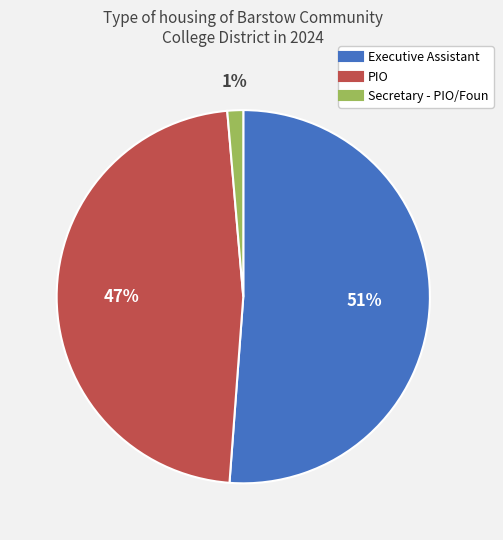

Combined, do Executive Assistant and PIO account for over 50%?

Yes